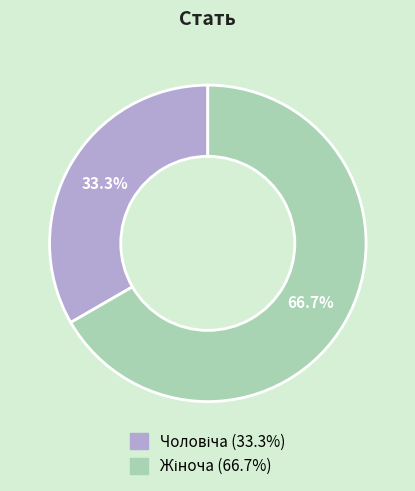

Is there a majority slice in this chart?

Yes